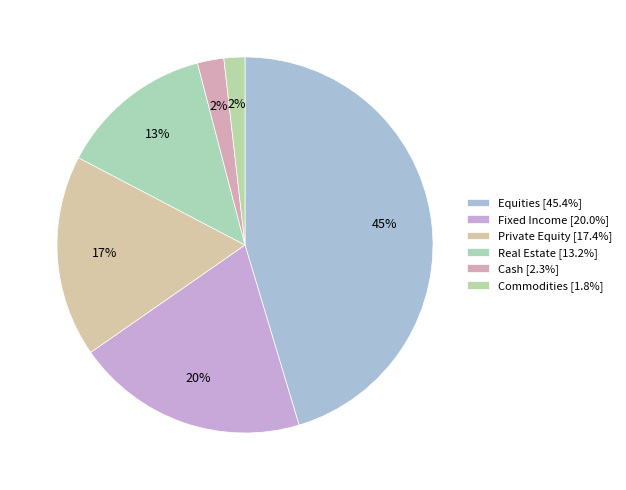

Count the number of slices in the pie.

6